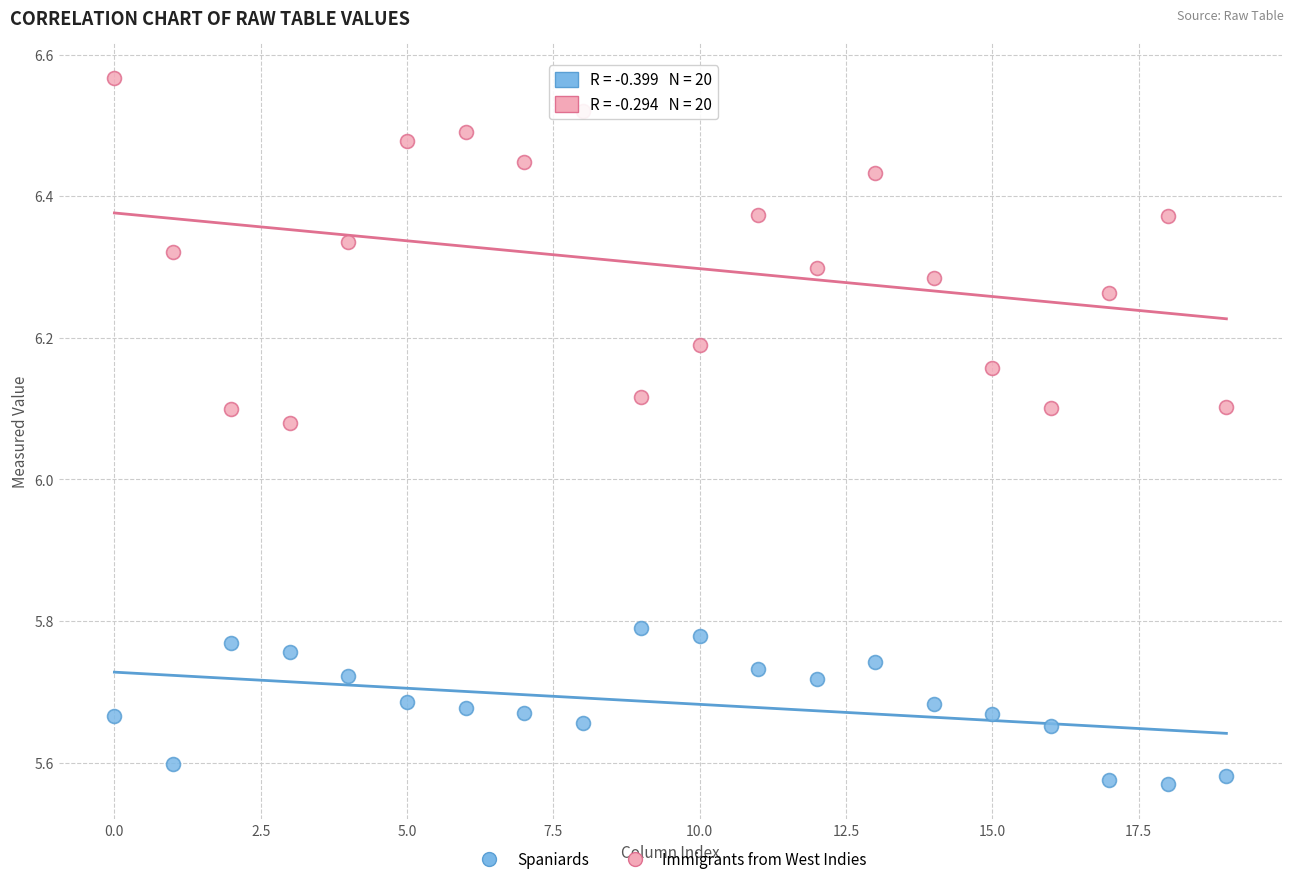

Which series contains the lowest Y value?

Spaniards